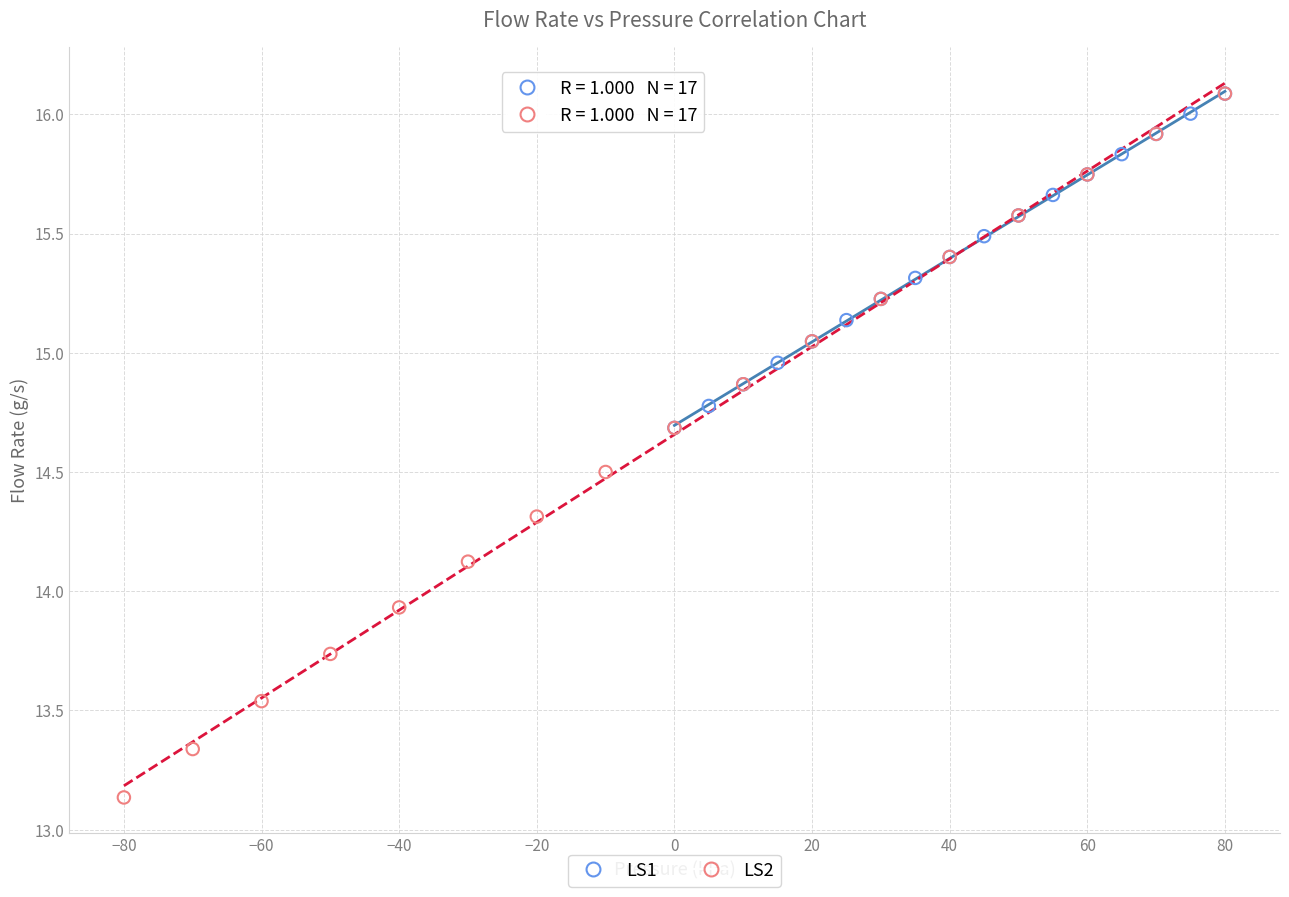

Which series reaches the minimum Y coordinate?

LS2